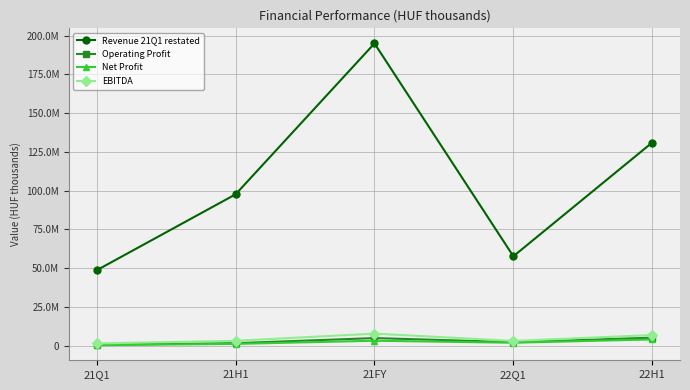

Which category has the highest value in the EBITDA series?

21FY